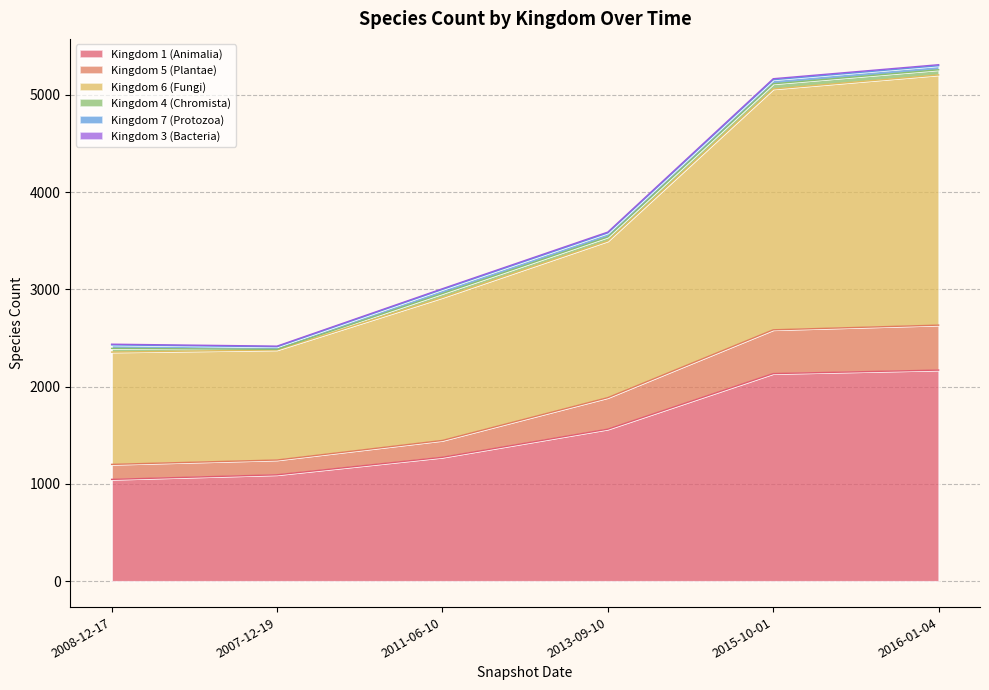

Does the chart display data point markers on the line(s)?

No